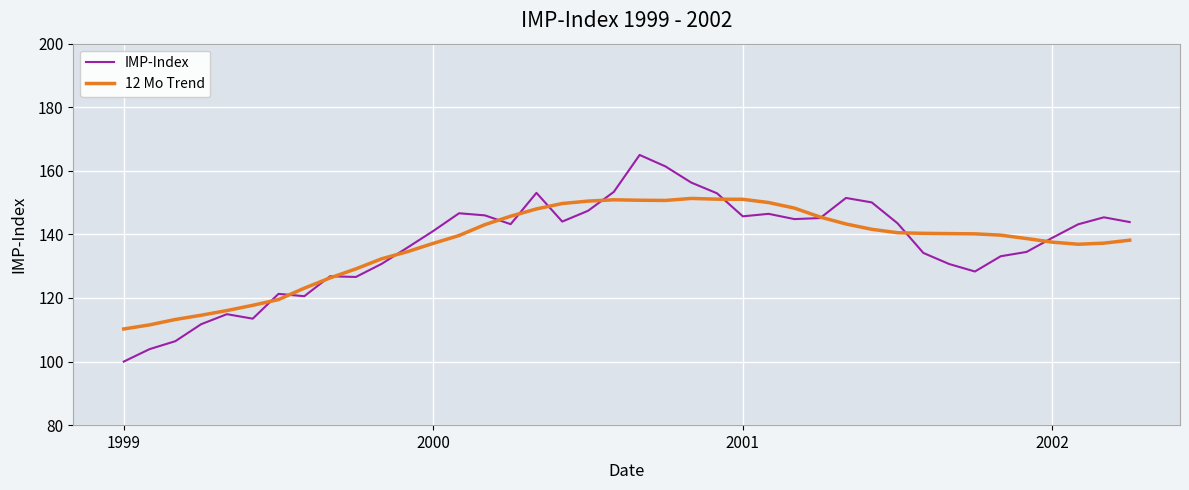

Does the chart display data point markers on the line(s)?

No